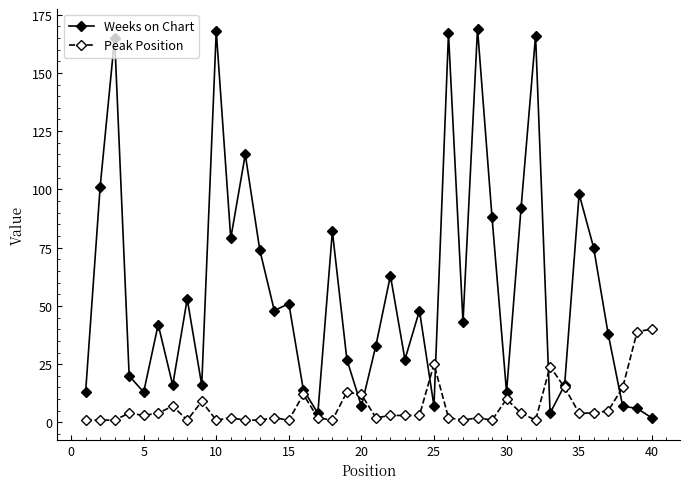

Rank the series by their average value, from highest to lowest.

Weeks on Chart, Peak Position